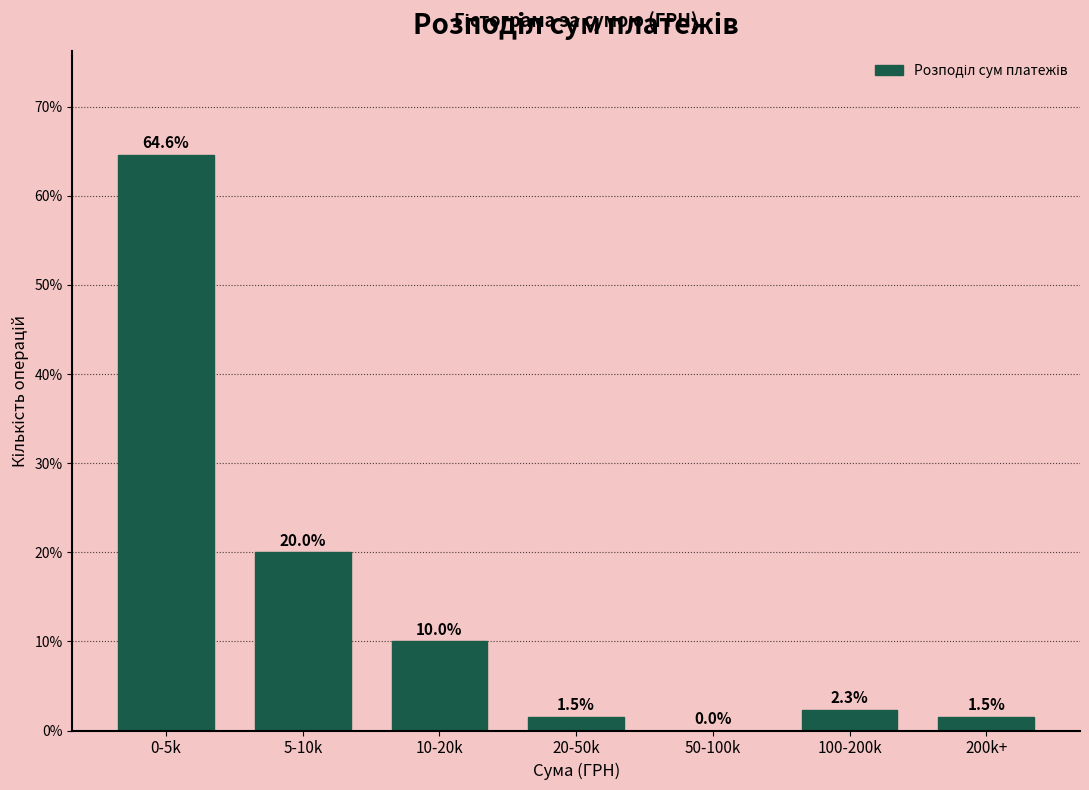

Reading right to left, list all the values displayed in this chart.

200k+=1.5	100-200k=2.3	50-100k=0.0	20-50k=1.5	10-20k=10.0	5-10k=20.0	0-5k=64.6